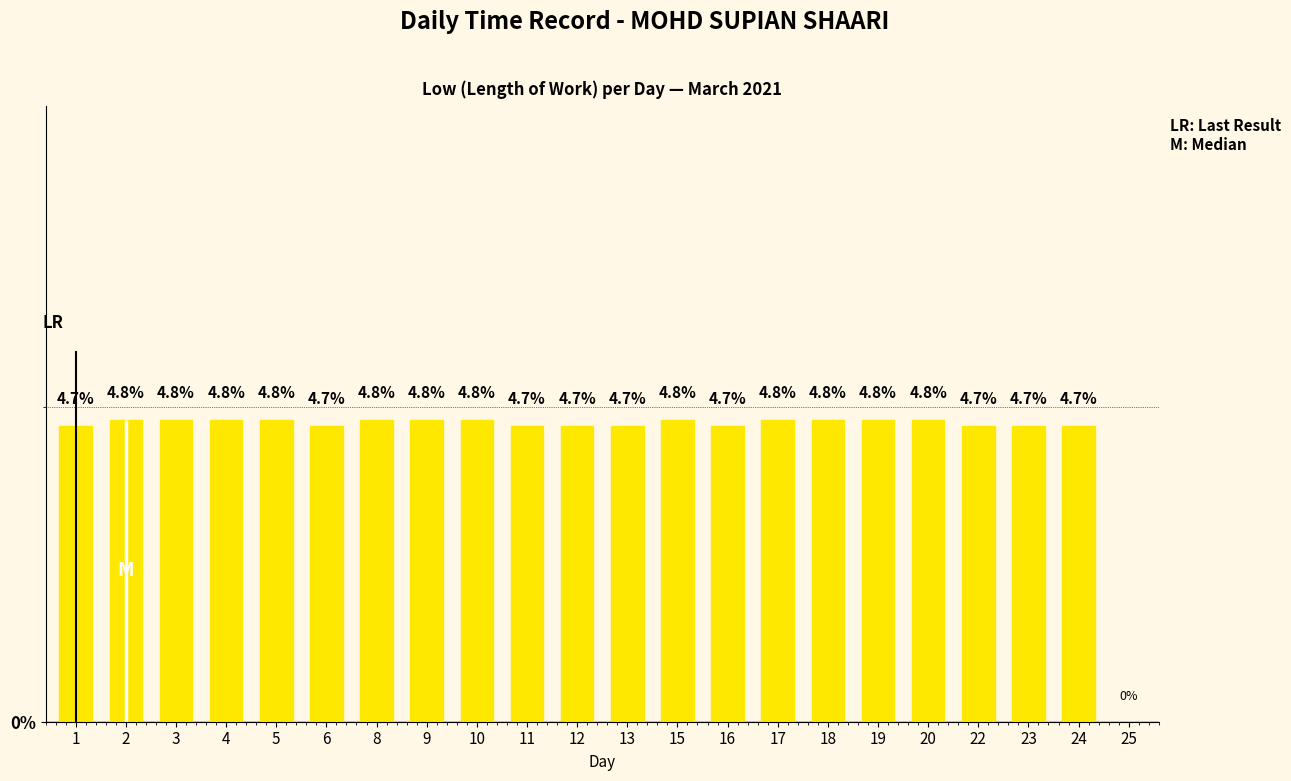

What is the difference between the maximum and minimum values?

4.8